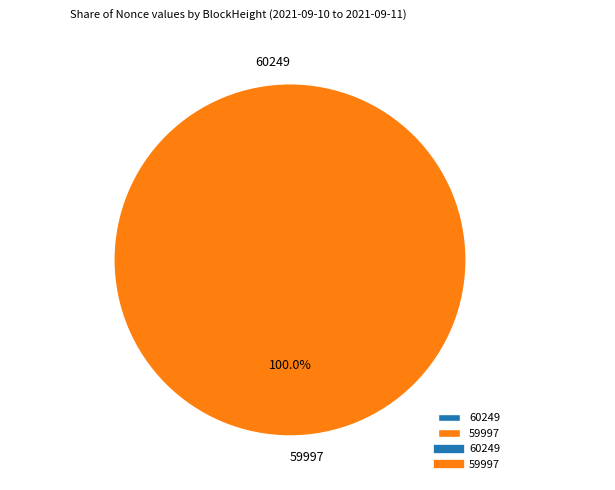

How many slices are in this pie chart?

2